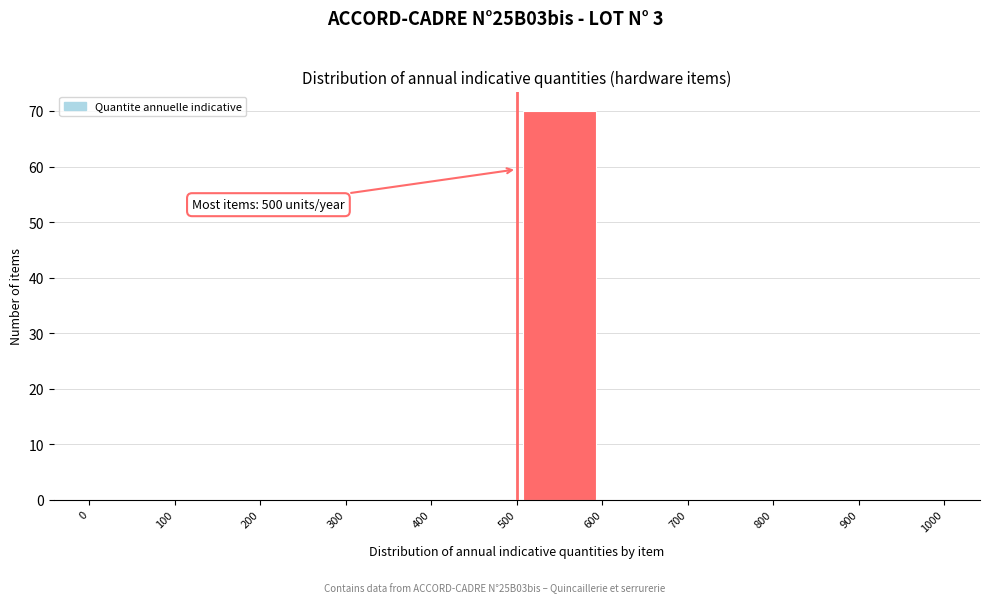

Which range on the x-axis has the tallest bar?

500 to 600